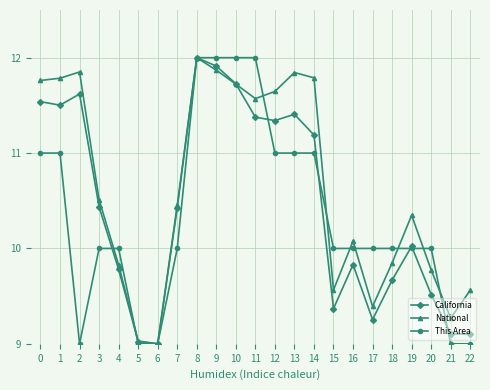

Count the number of categories in the chart.

23